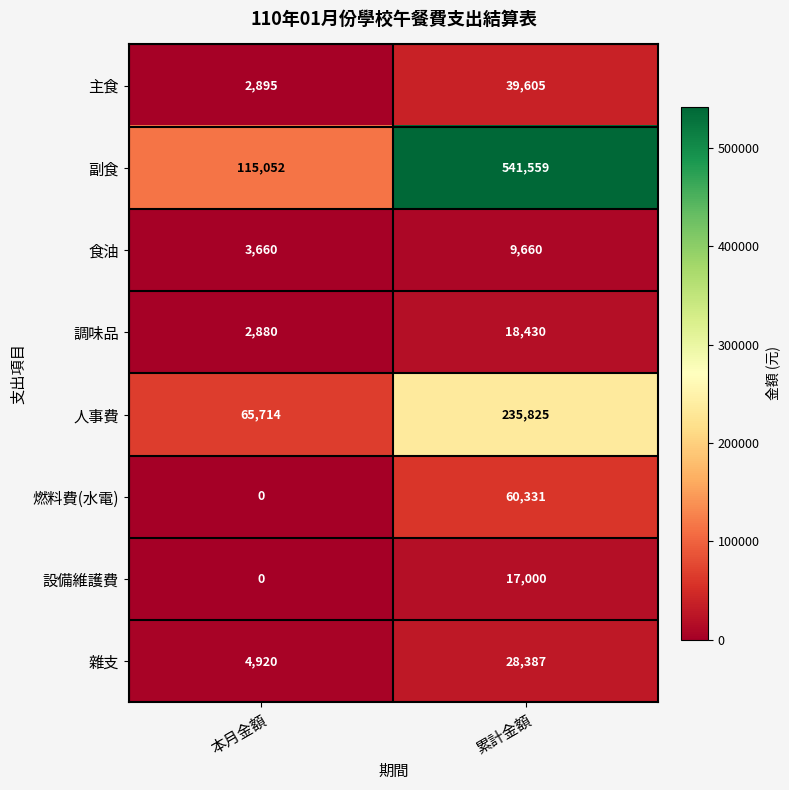

True or false: 副食 has a value of 115052 at 本月金額.

True